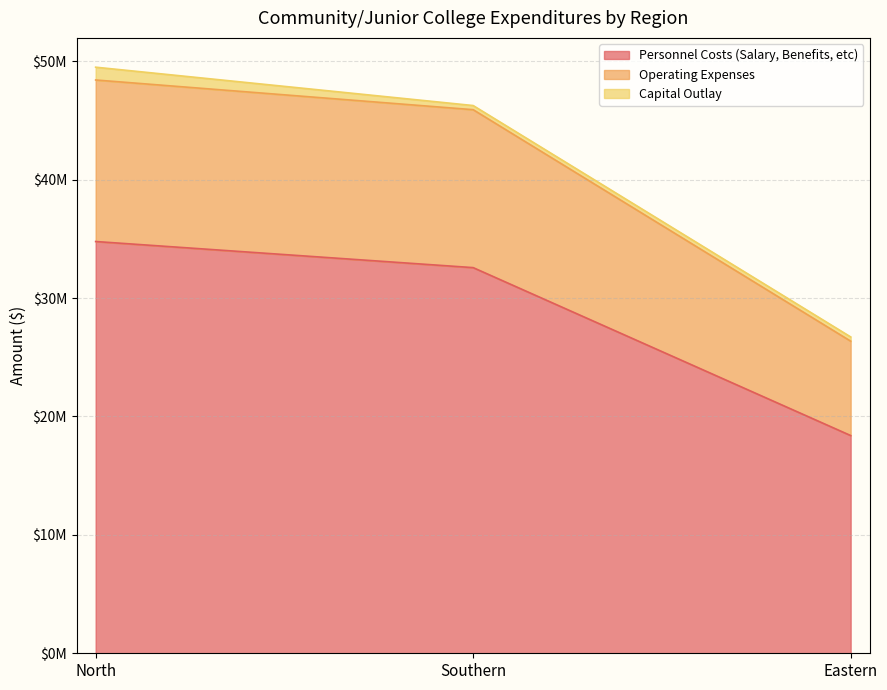

What is the greatest value displayed?

48420650